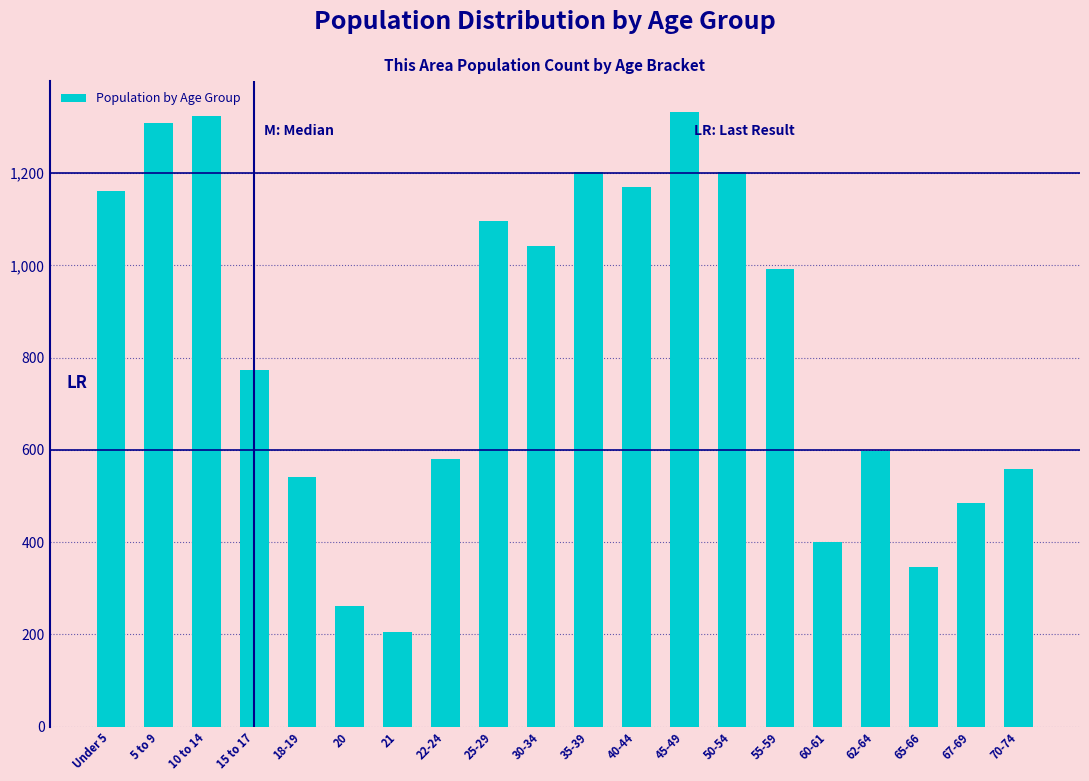

Reading right to left, extract all data points from this chart.

559	485	345	597	400	993	1202	1333	1170	1202	1041	1096	580	204	261	540	774	1323	1309	1162